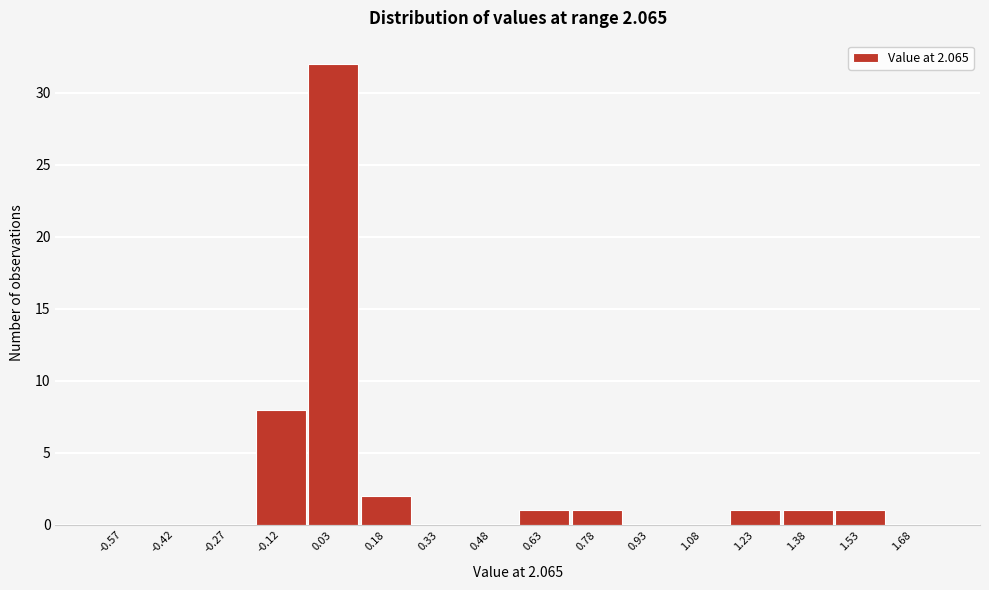

Which range on the x-axis has the tallest bar?

-0.05 to 0.10